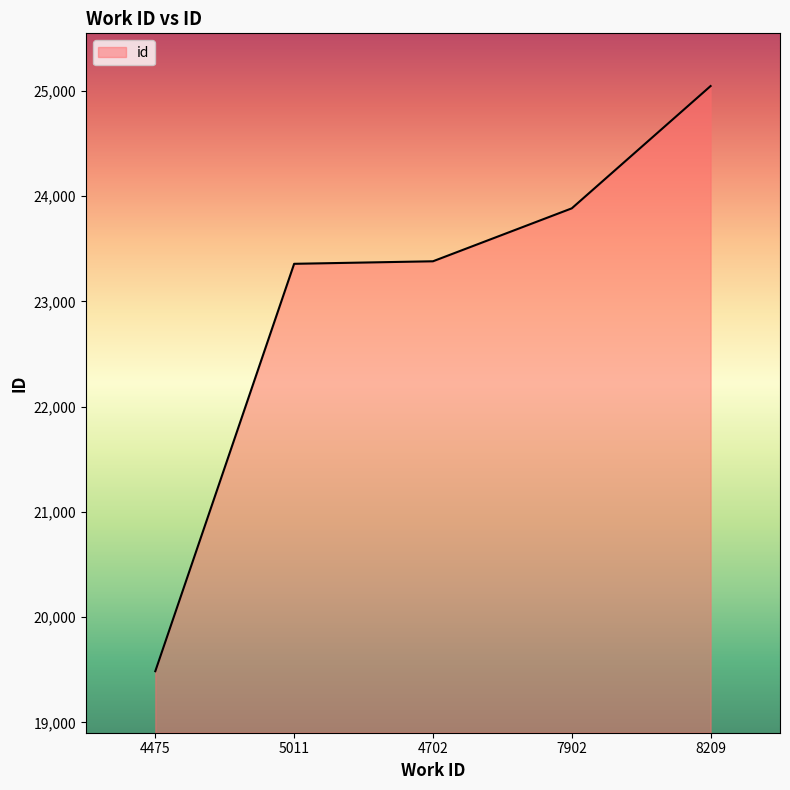

What is the average value?

23031